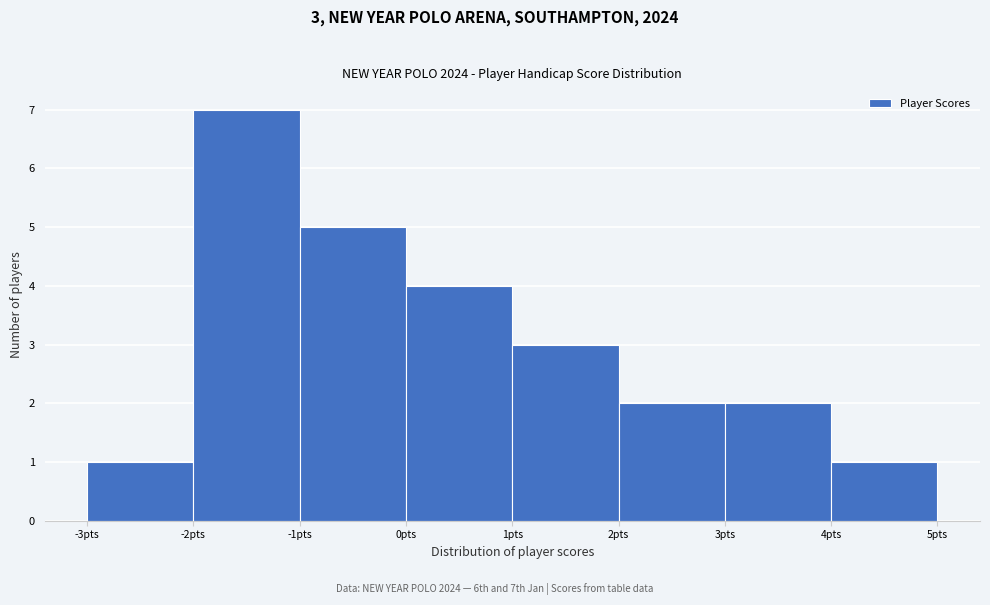

Over which range of the x-axis is the bar tallest?

-2 to -1